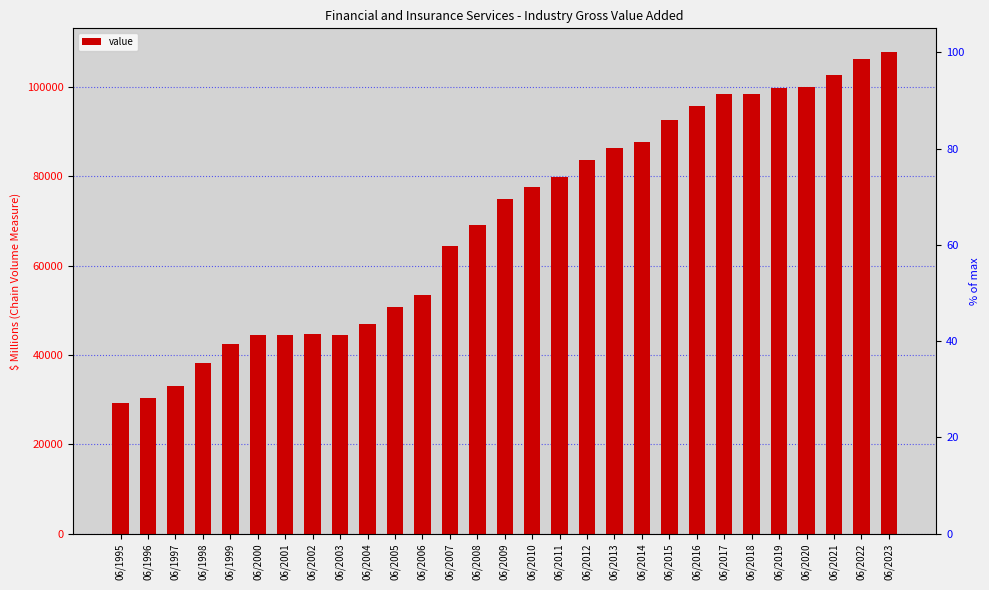

Which has a higher value, 06/2012 or 06/2022?

06/2022